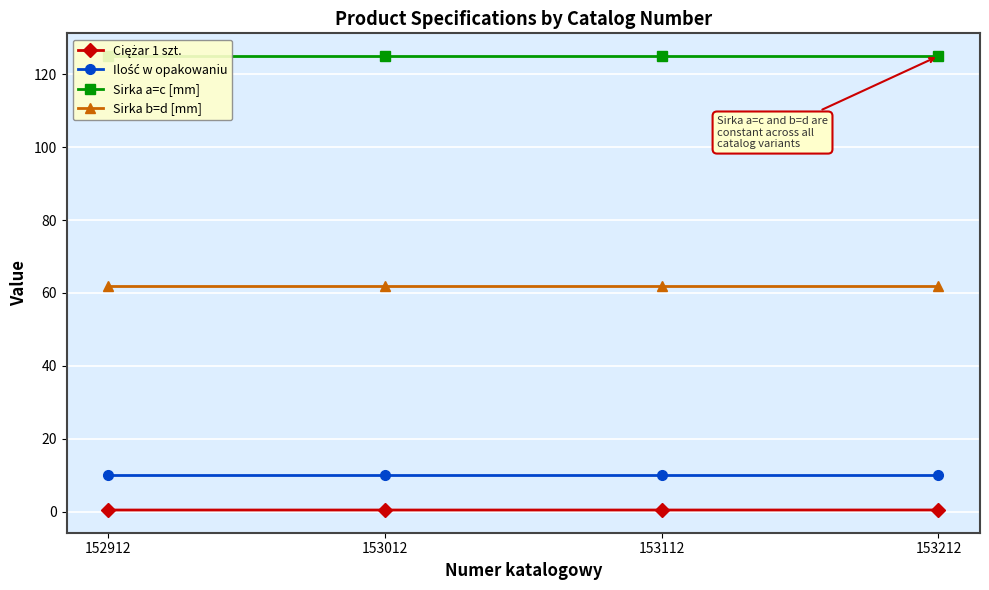

At which label does Ilość w opakowaniu reach its peak?

152912